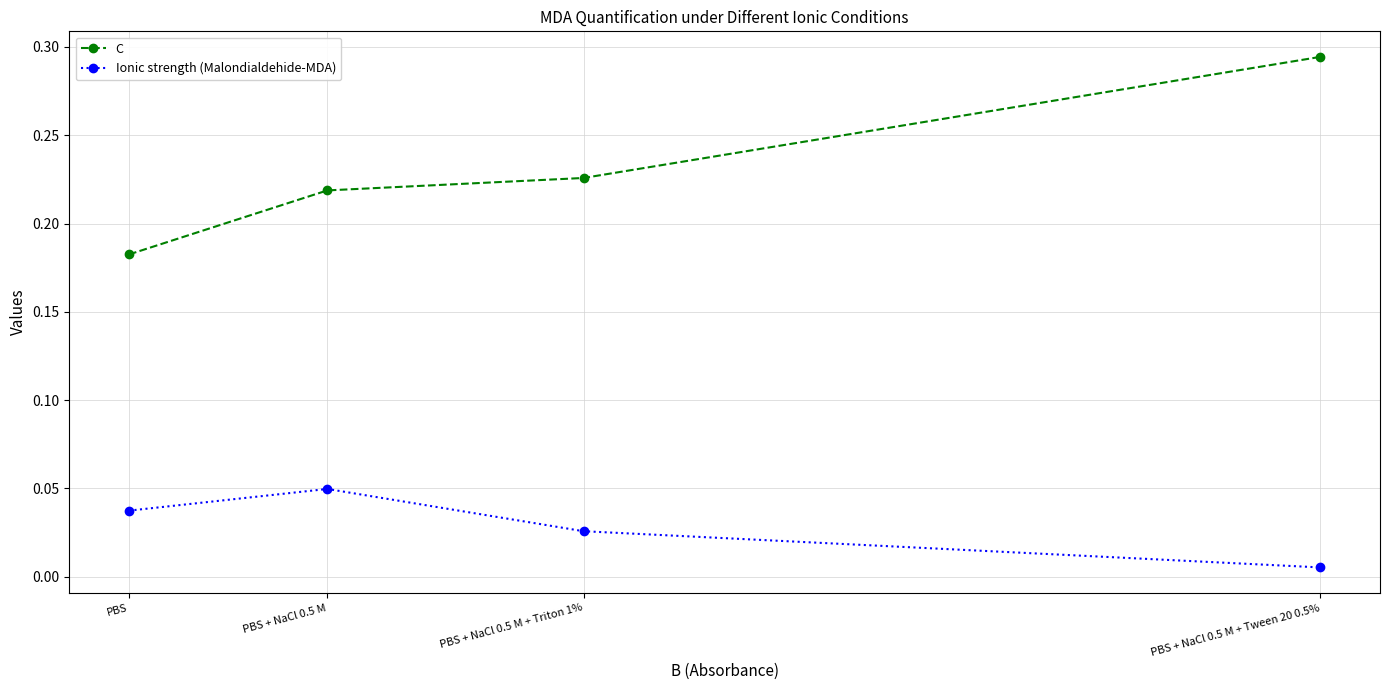

Rank the series by their maximum value, from highest to lowest.

C, Ionic strength (Malondialdehide-MDA)